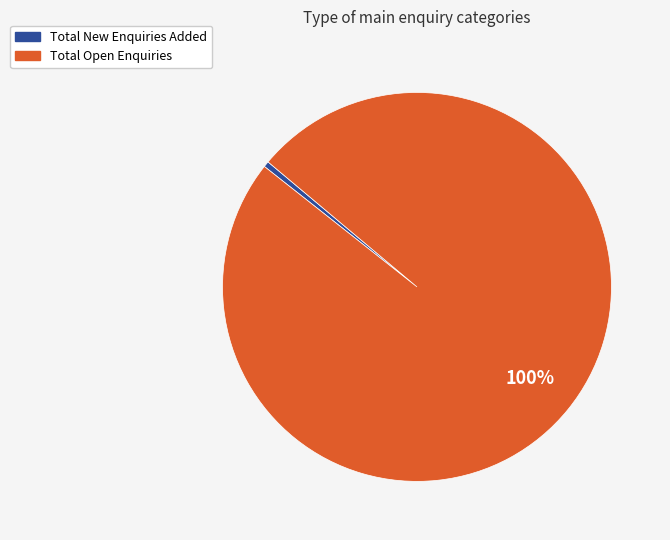

How many segments does this pie chart have?

2